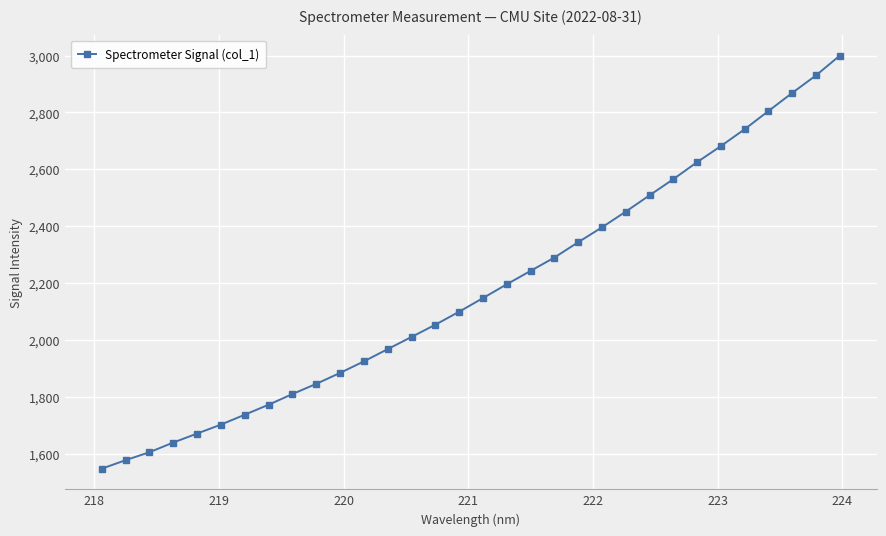

What is the value of the 3rd point from the left?

1604.8